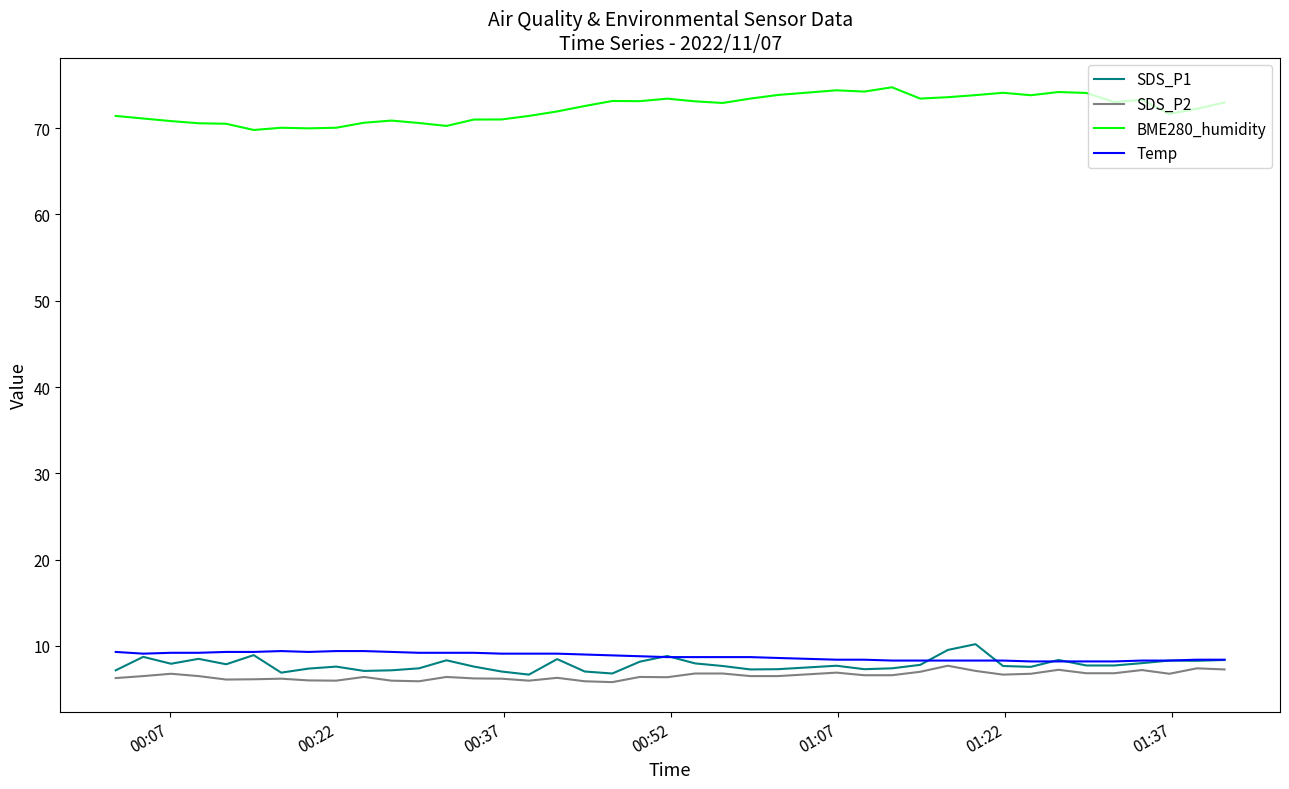

Which series has the largest total across all categories?

BME280_humidity